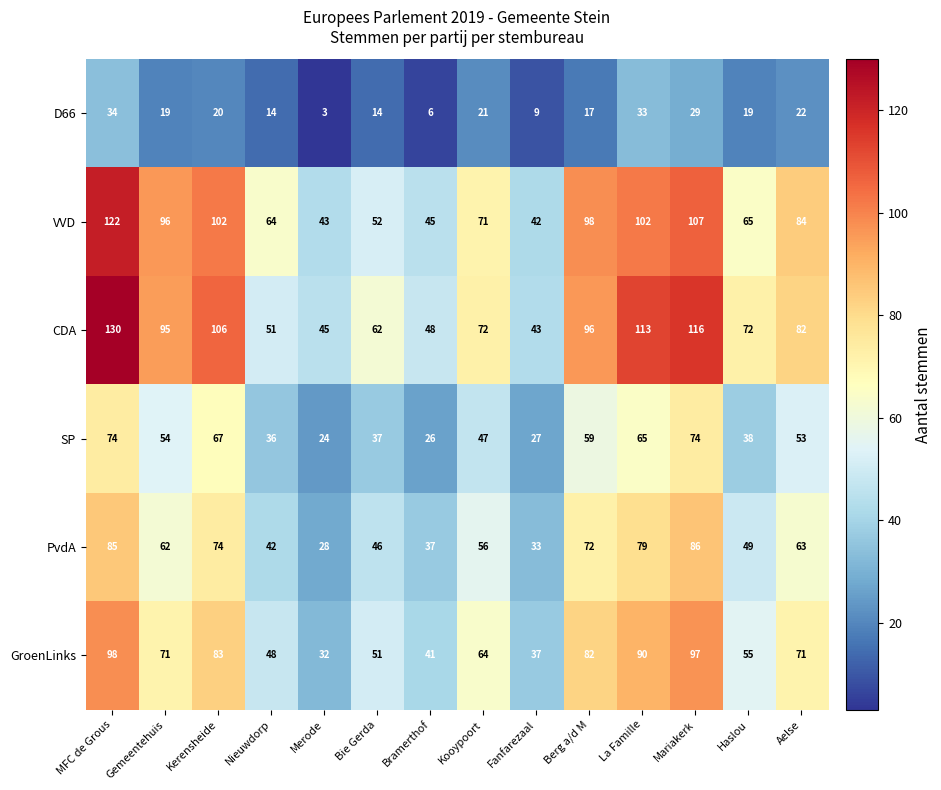

Which series has the largest total across all categories?

CDA